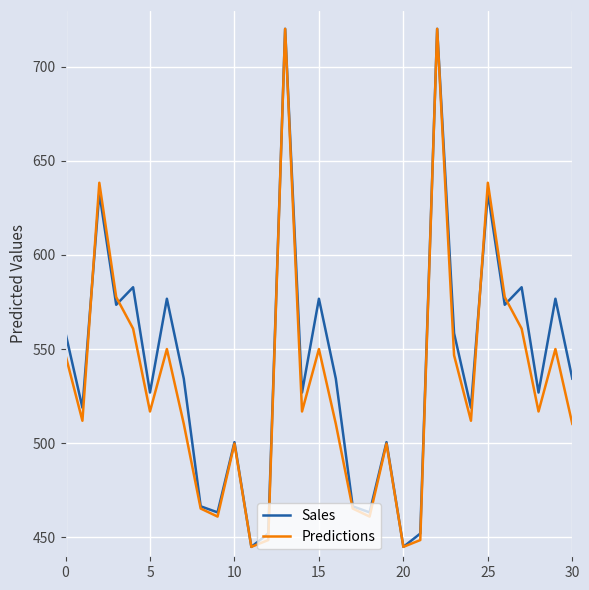

List the series in order of their peak value, lowest first.

Sales, Predictions